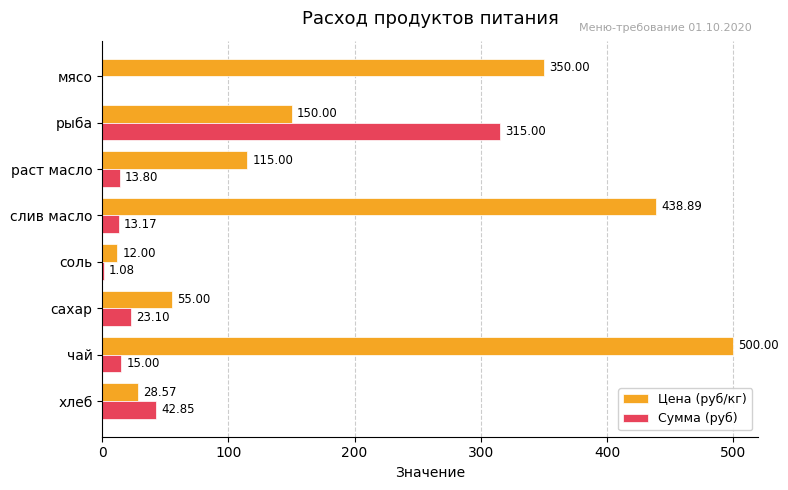

Count the number of data series in this chart.

2